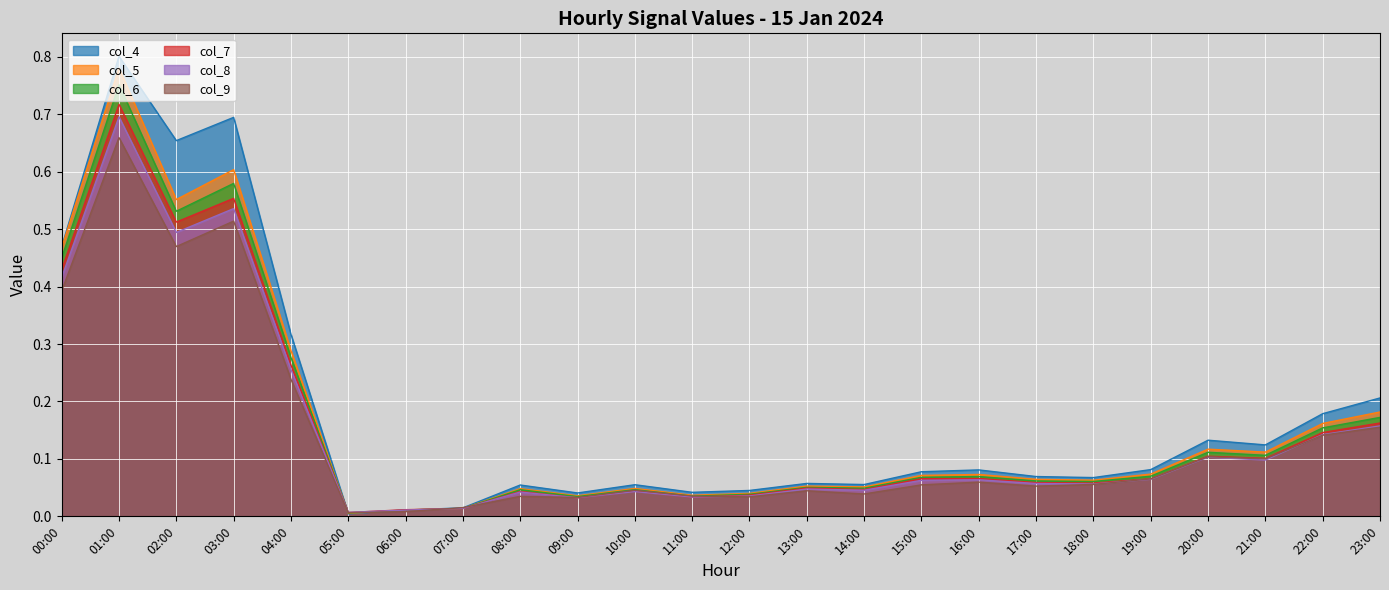

Is it true that col_5 equals 0.0 at 18:00?

False